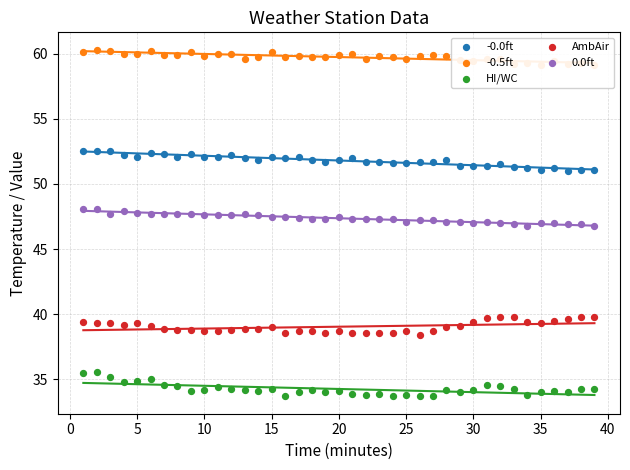

Is the value of 0.0ft at 37 greater than the value of AmbAir at 38?

Yes